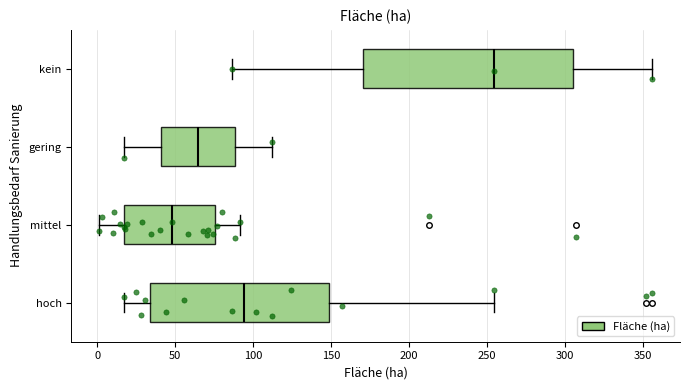

Comparing the boxes themselves (not the whiskers), which one is the widest?

kein